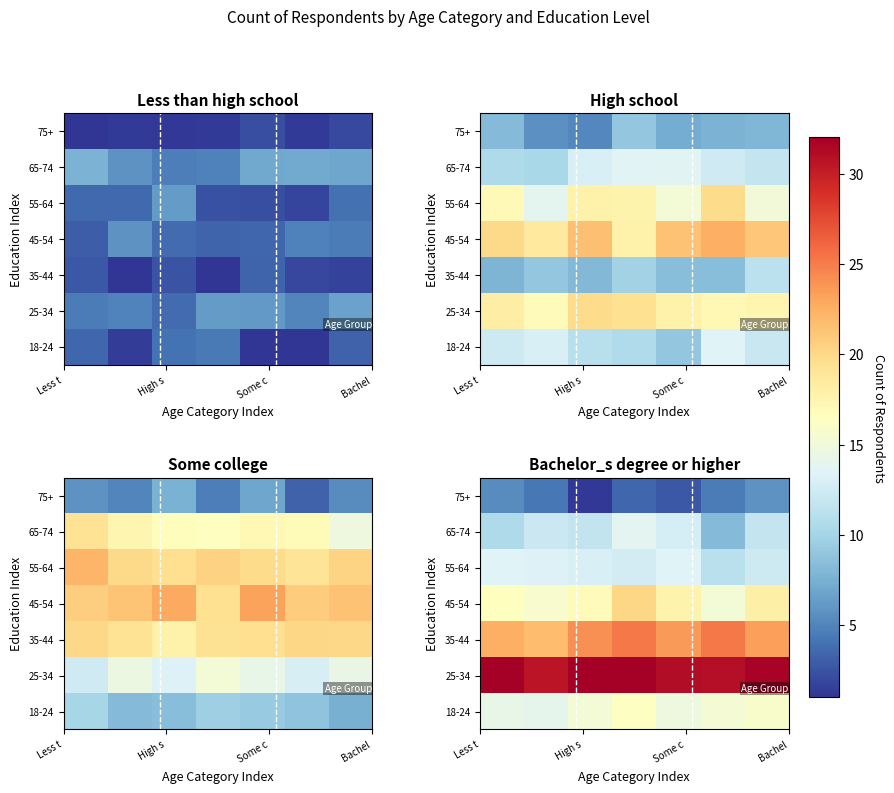

What is the difference between the second highest and second lowest values in the 55-64 series?

1.1